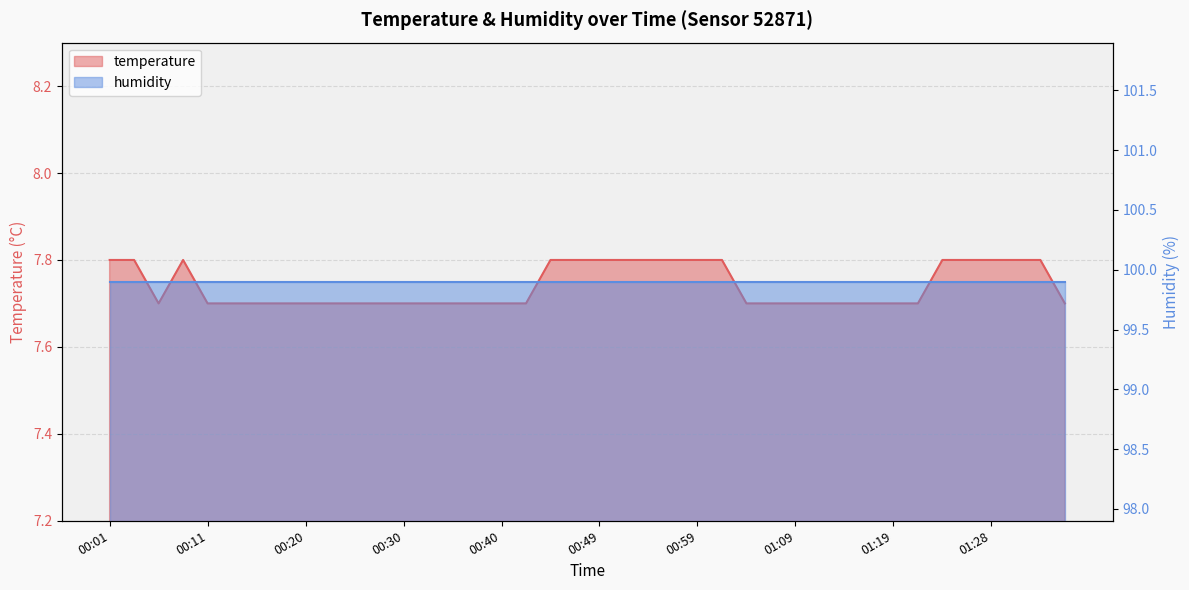

What value does the data have at 00:28?

7.7